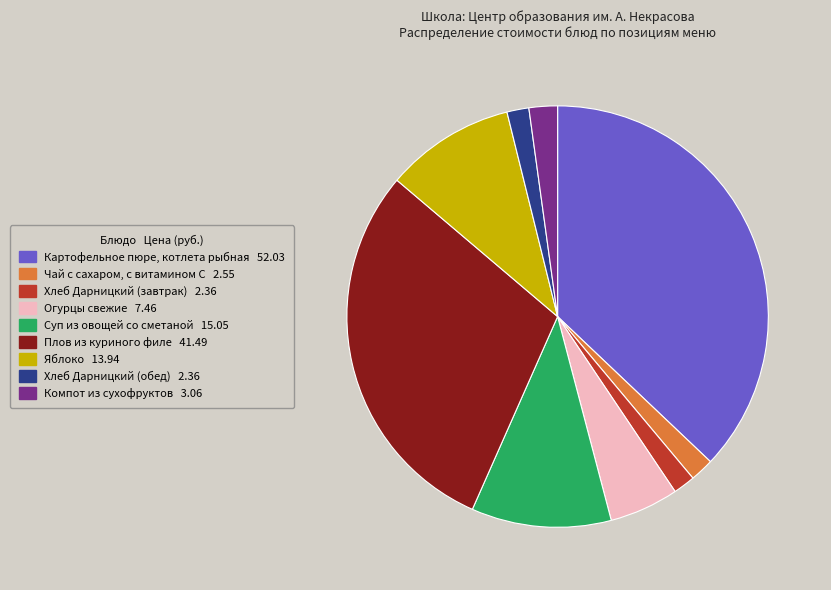

Do Плов из куриного филе and Компот из сухофруктов together represent more than half of the pie?

No